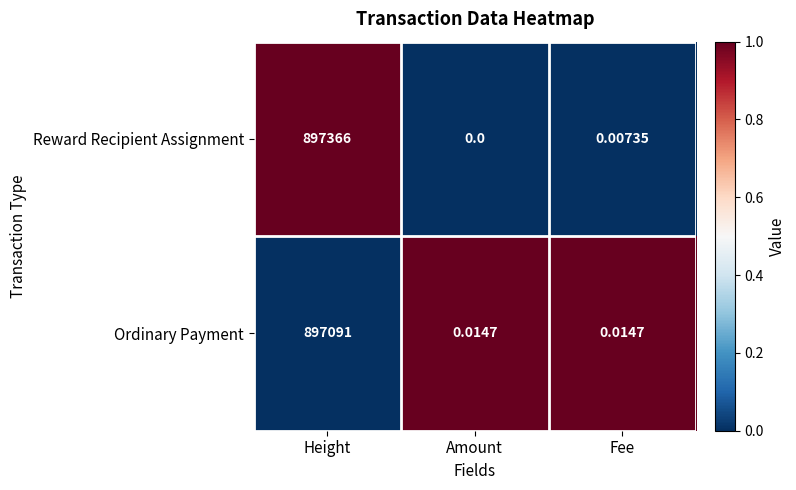

Which series has the widest spread of values?

Reward Recipient Assignment